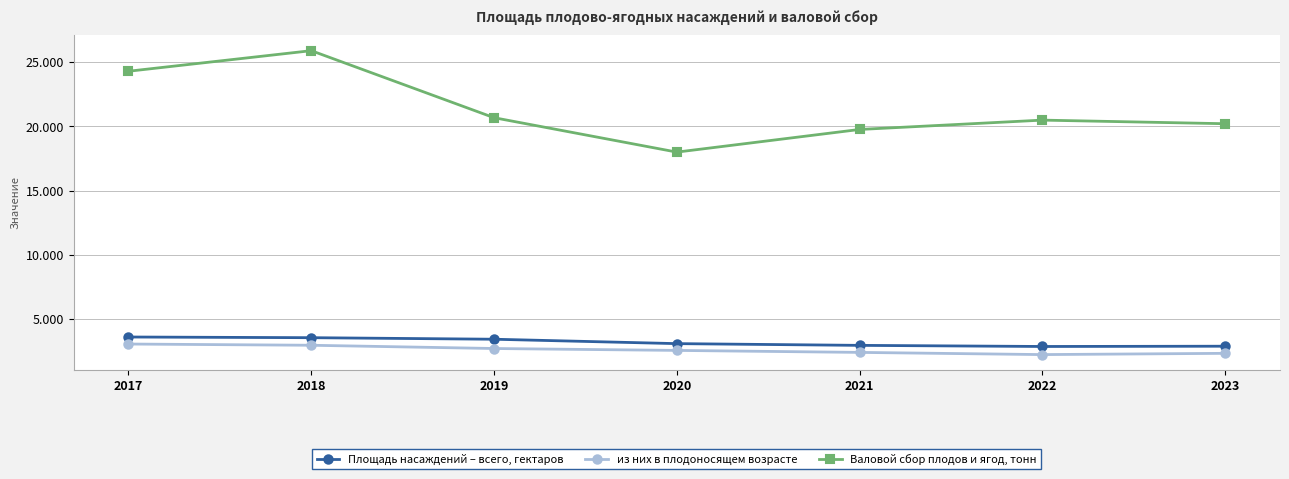

True or false: Площадь насаждений – всего, гектаров and Валовой сбор плодов и ягод, тонн intersect in this chart.

False